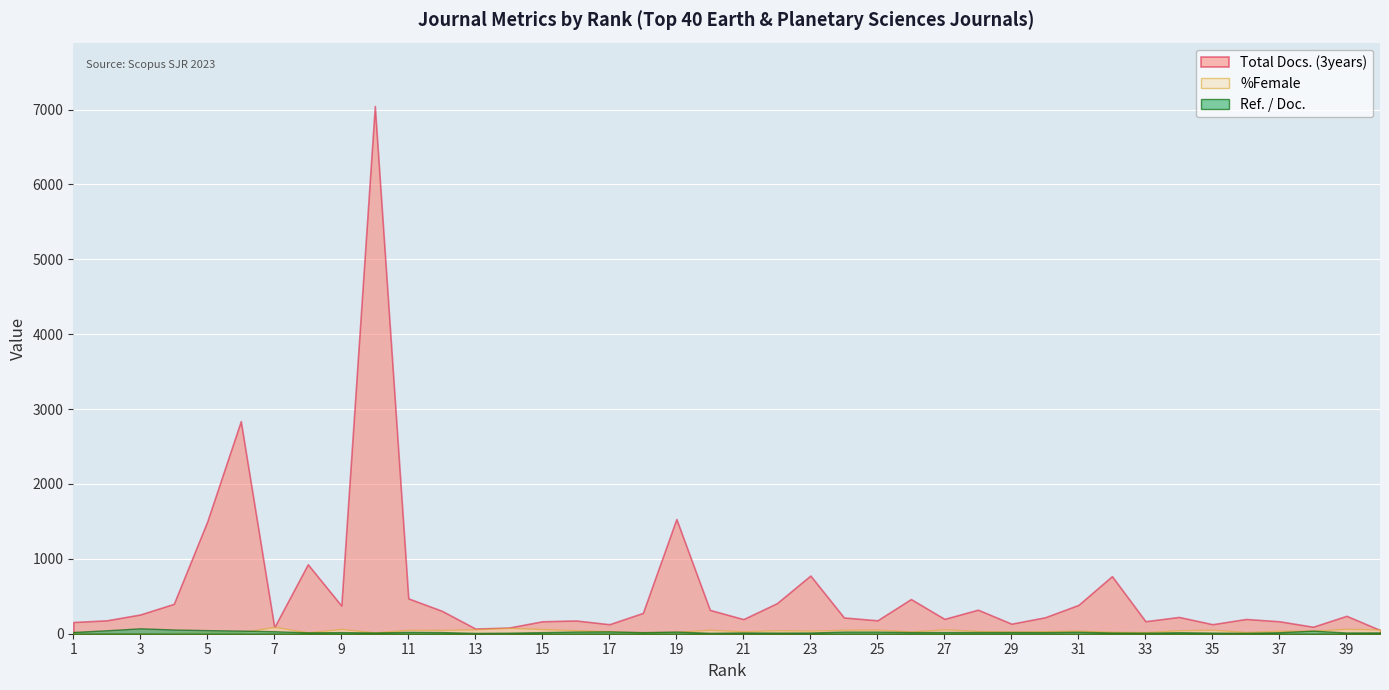

Is the value of %Female at 4 greater than the value of Ref. / Doc. at 13?

Yes